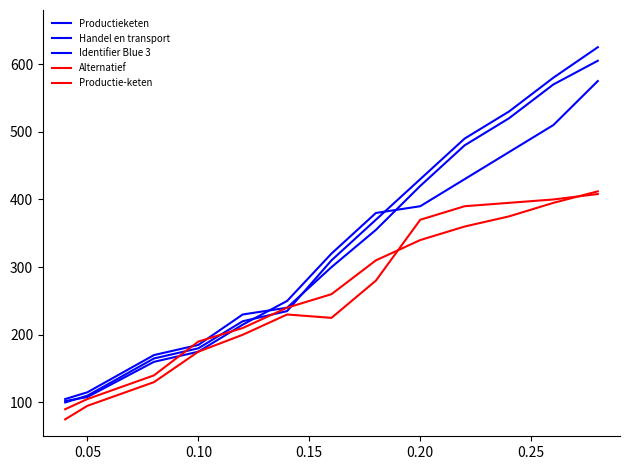

Where do Productie-keten and Handel en transport first cross each other?

0.10 and 0.15